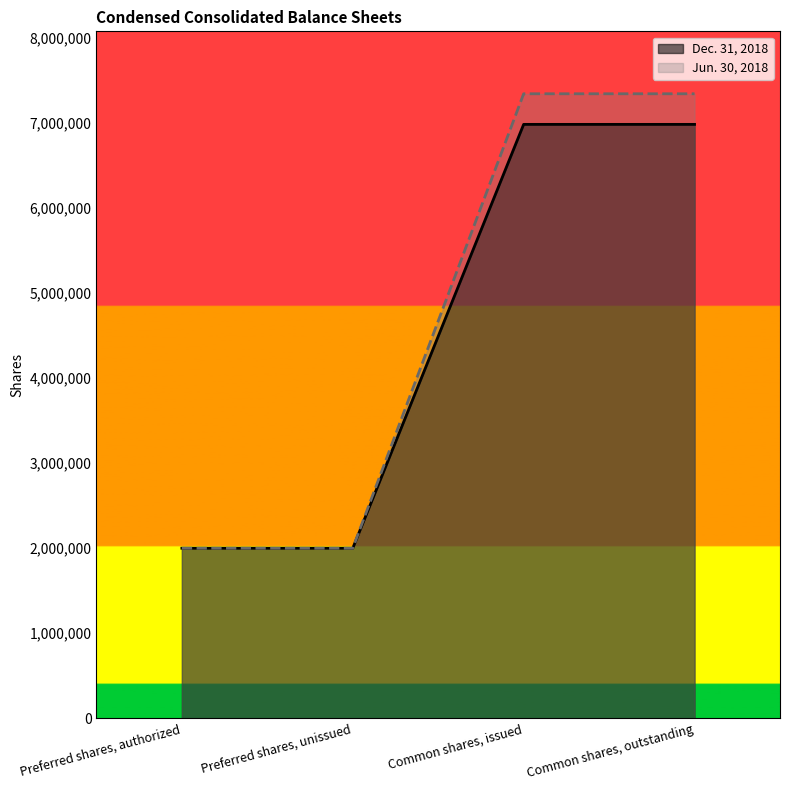

Does the chart have visible grid lines?

No